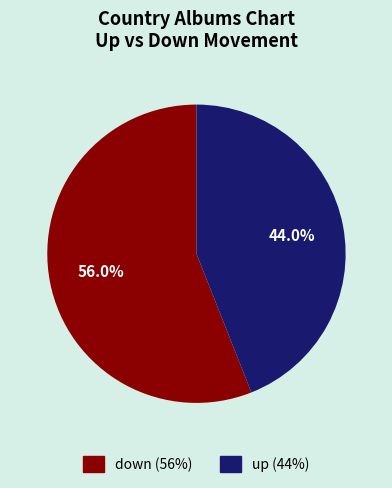

What is the smallest slice in the pie chart?

up